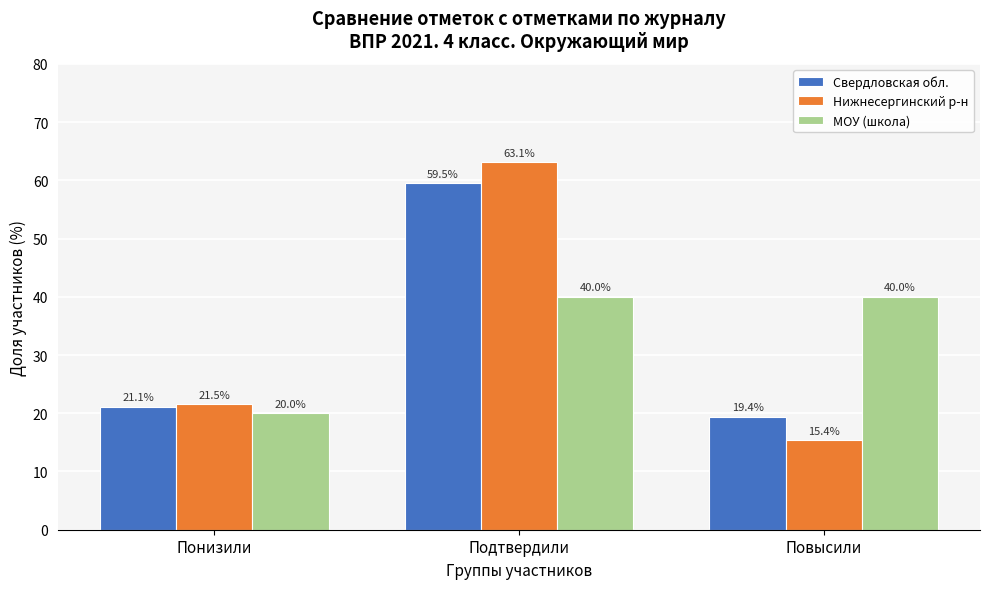

Reading left to right, list all the values displayed in this chart.

Свердловская обл.: Понизили=21.1	Подтвердили=59.5	Повысили=19.4
Нижнесергинский р-н: Понизили=21.5	Подтвердили=63.1	Повысили=15.4
МОУ (школа): Понизили=20.0	Подтвердили=40.0	Повысили=40.0